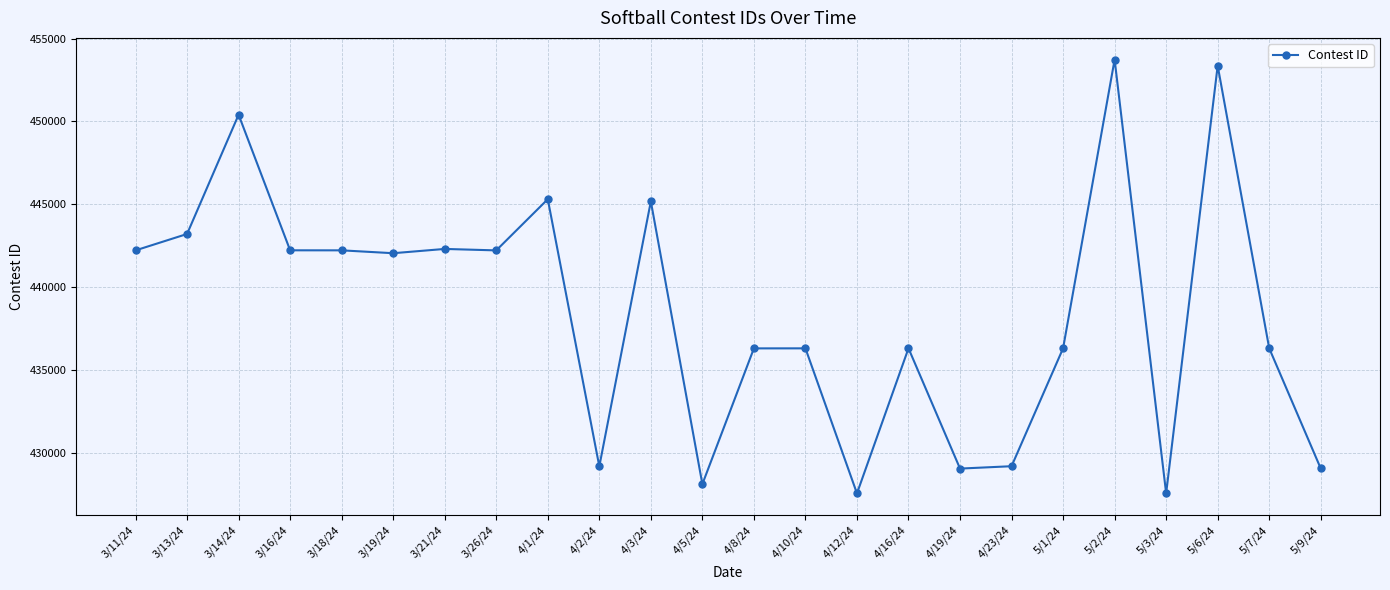

What position from the left is 3/16/24?

4